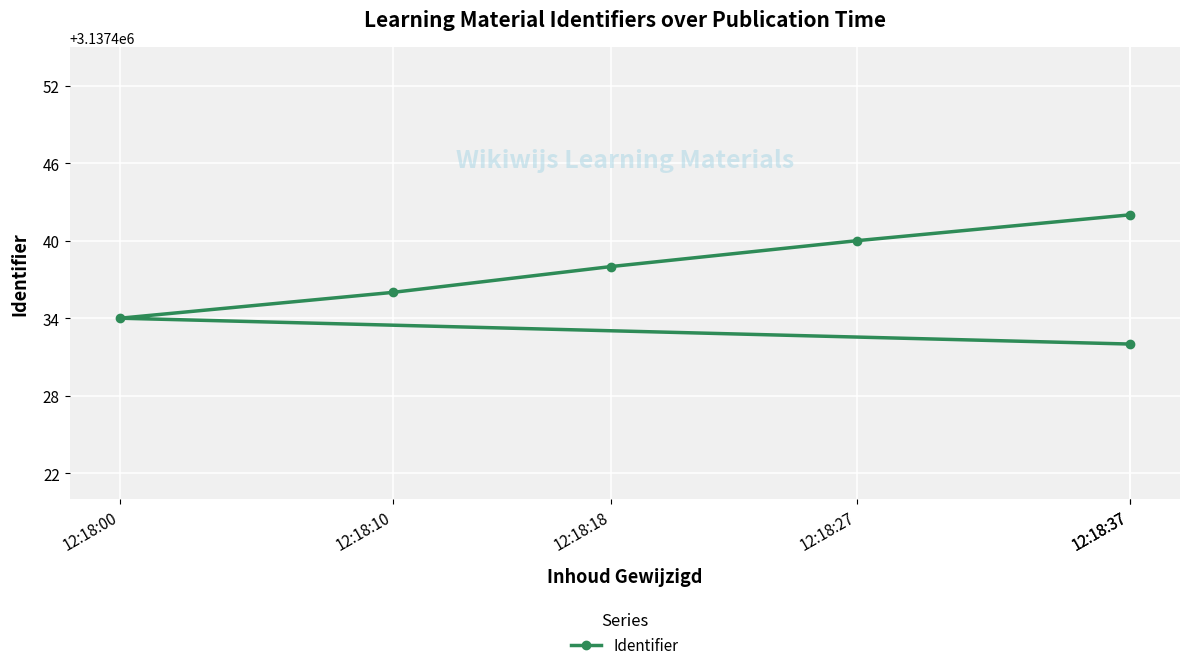

The value at 12:18:18 is 3137438. True or false?

True